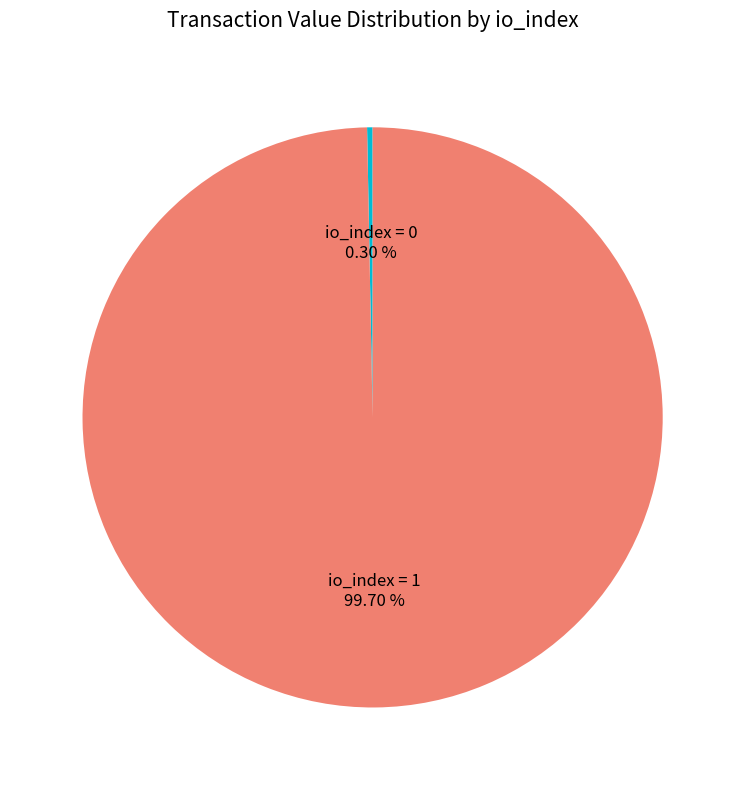

Is there any slice that represents more than half of the pie?

Yes